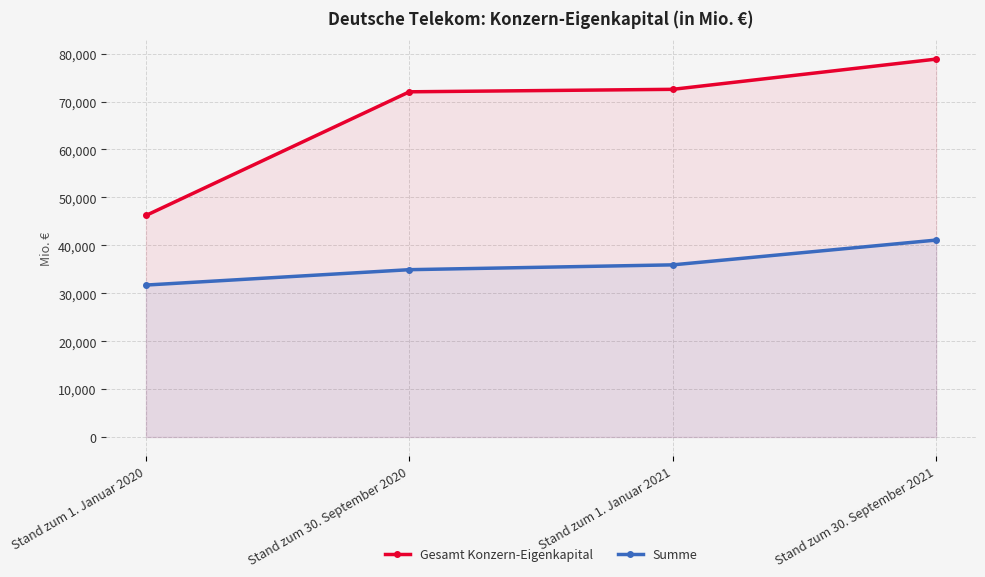

True or false: Gesamt Konzern-Eigenkapital and Summe intersect in this chart.

False